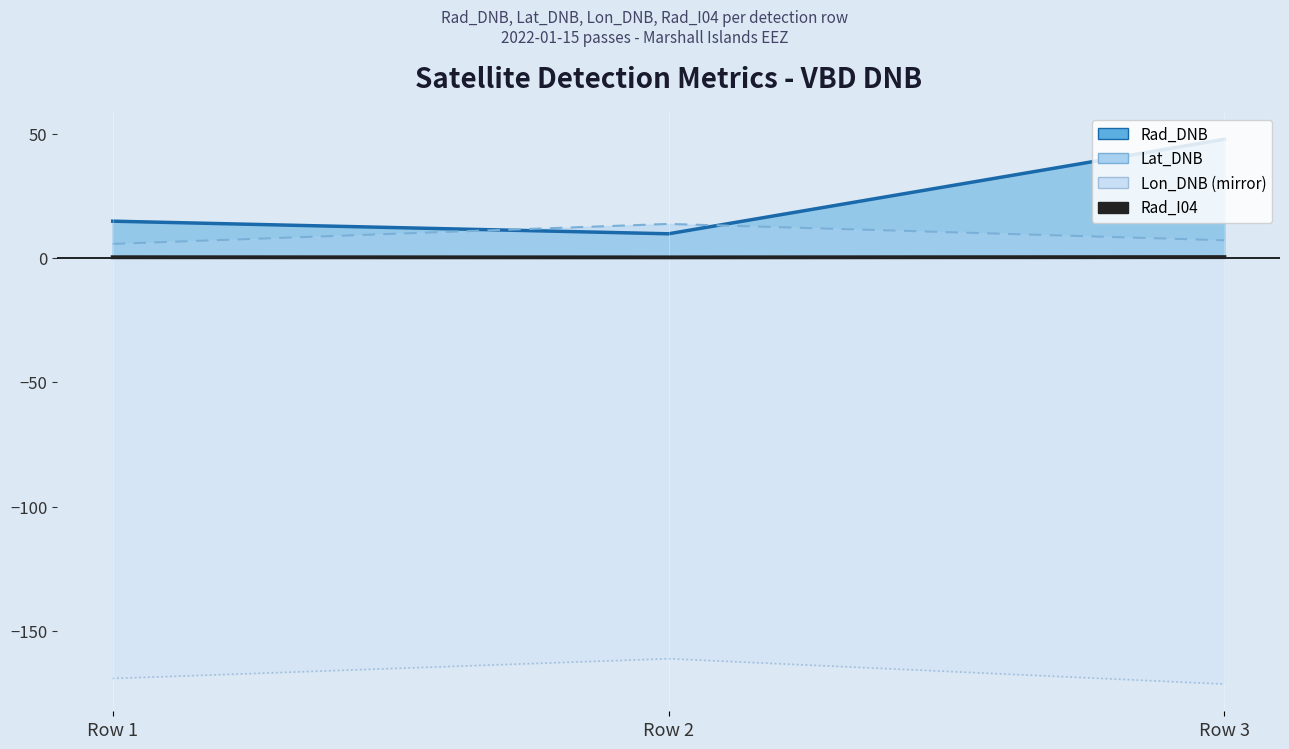

Rank the categories by value from lowest to highest.

Row 2, Row 1, Row 3